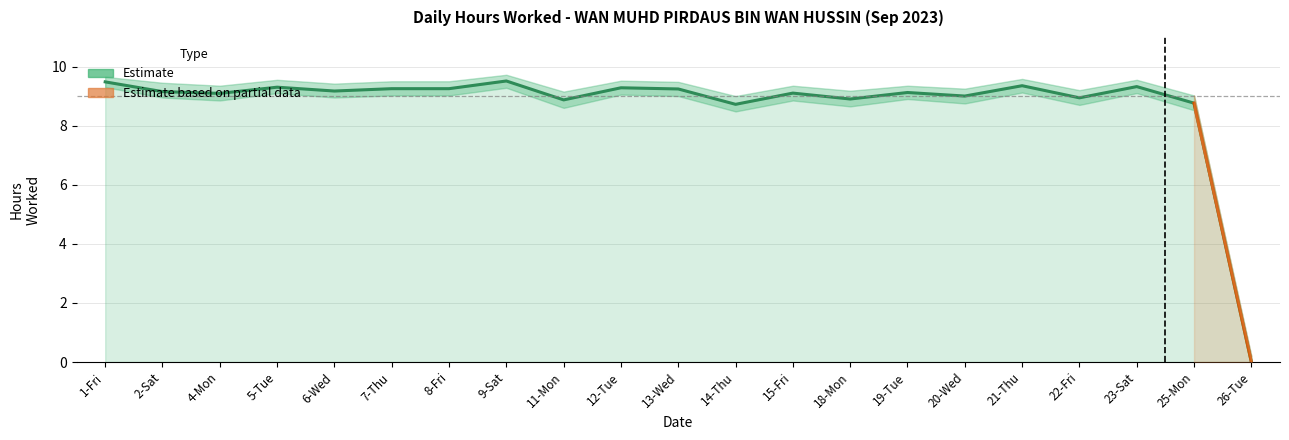

Reading right to left, transcribe all the data shown in this chart.

26-Tue=0.0	25-Mon=8.8	23-Sat=9.3	22-Fri=8.9	21-Thu=9.3	20-Wed=9.0	19-Tue=9.1	18-Mon=8.9	15-Fri=9.1	14-Thu=8.7	13-Wed=9.2	12-Tue=9.3	11-Mon=8.9	9-Sat=9.5	8-Fri=9.2	7-Thu=9.2	6-Wed=9.2	5-Tue=9.3	4-Mon=9.1	2-Sat=9.2	1-Fri=9.5